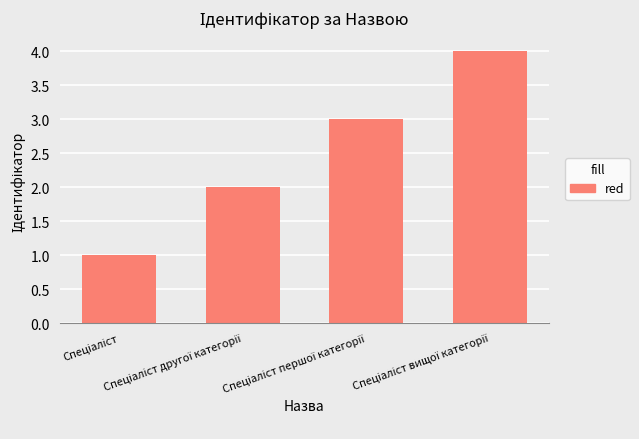

What is the maximum value shown in the chart?

4